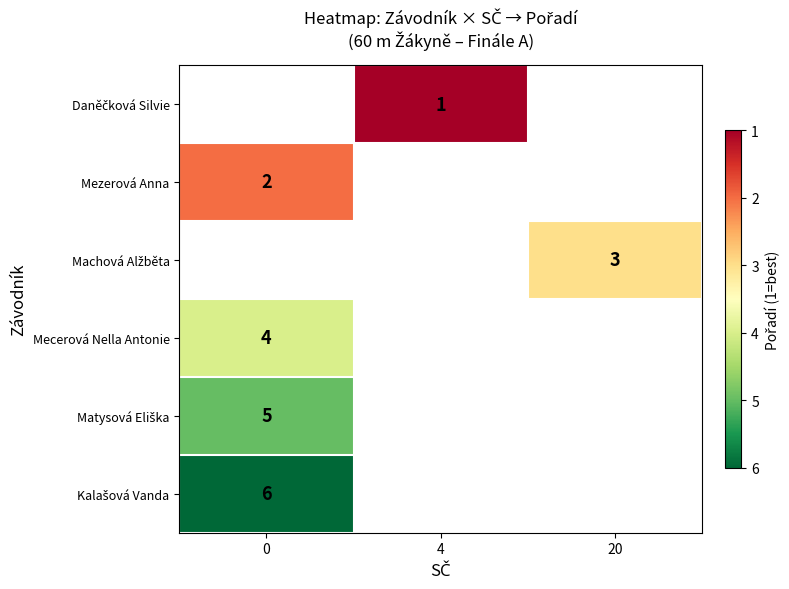

At 4, list the series in order from largest to smallest.

Daněčková Silvie, Mezerová Anna, Machová Alžběta, Mecerová Nella Antonie, Matysová Eliška, Kalašová Vanda